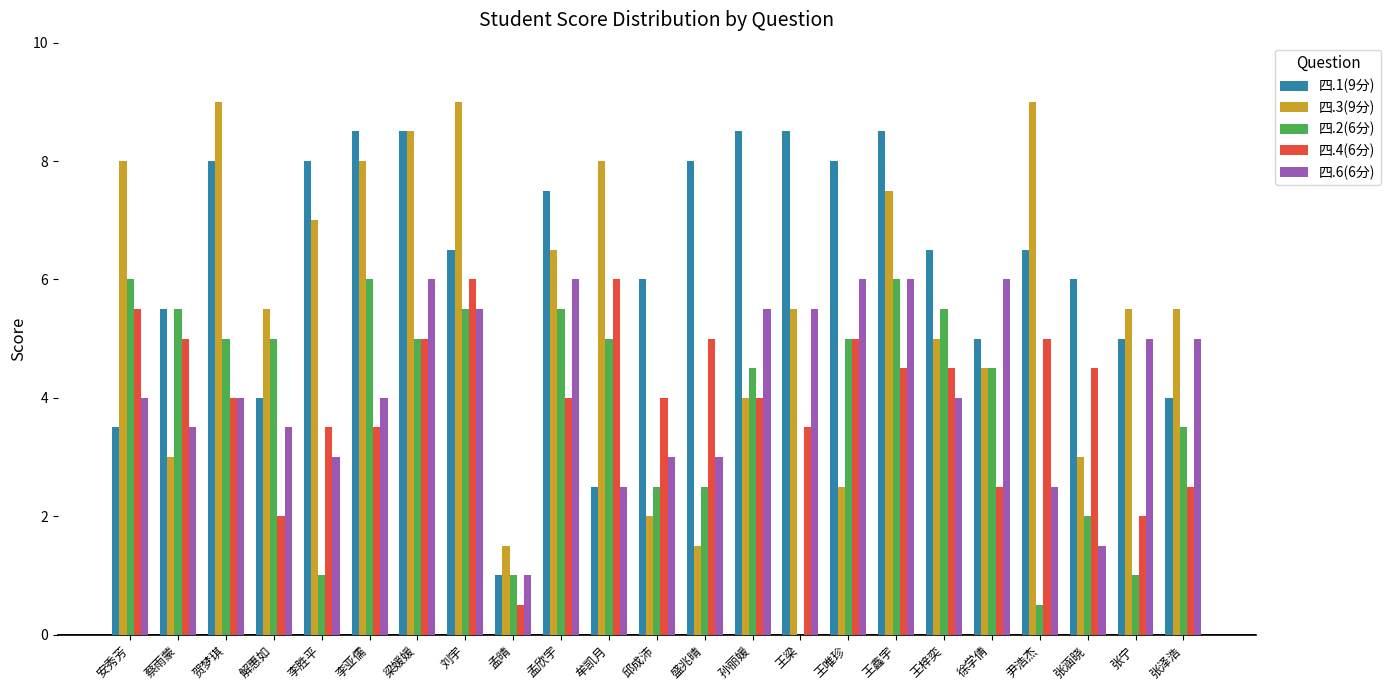

What is the maximum value shown in the chart?

9.0